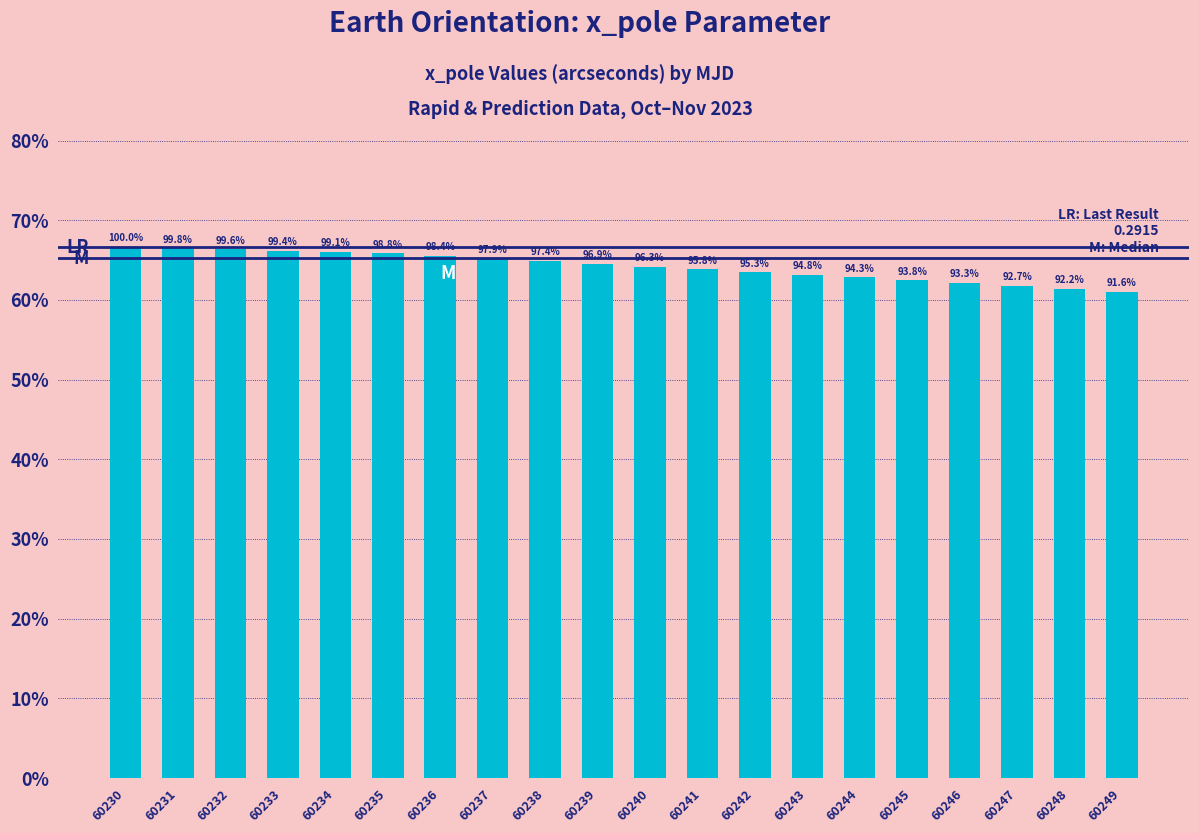

Read the value at 60232.

0.3